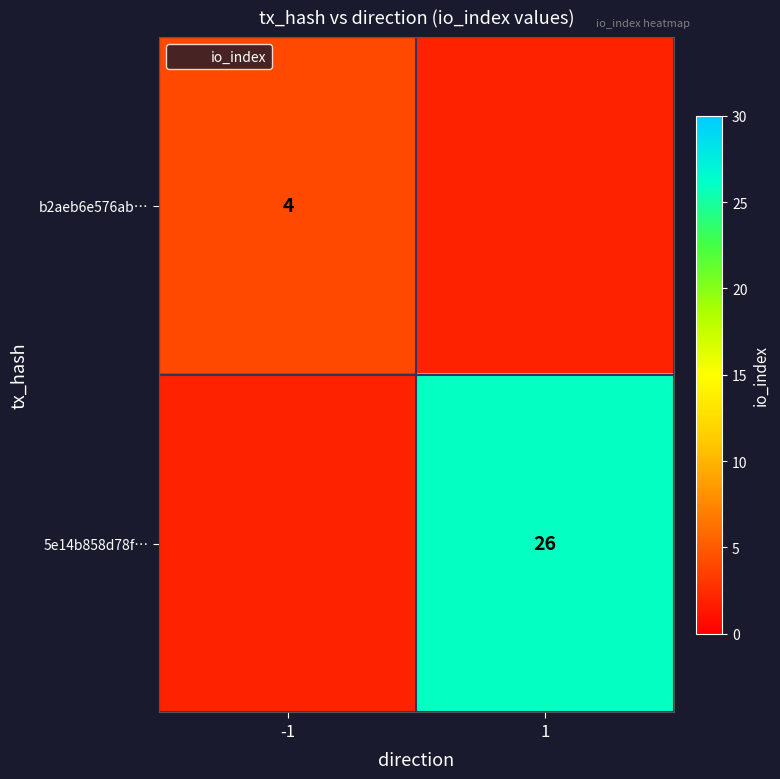

How many values in b2aeb6e576ab… are above zero?

1